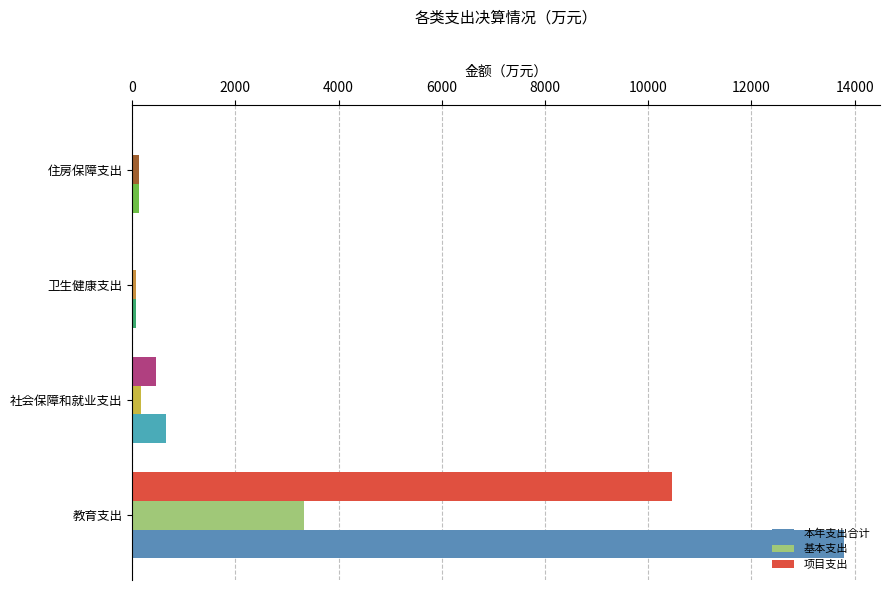

What is the greatest value displayed?

13802.3